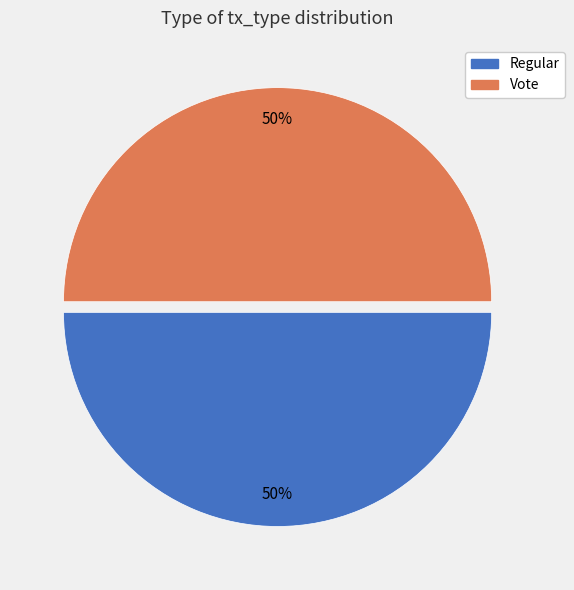

True or false: Regular accounts for 42% of the total.

False